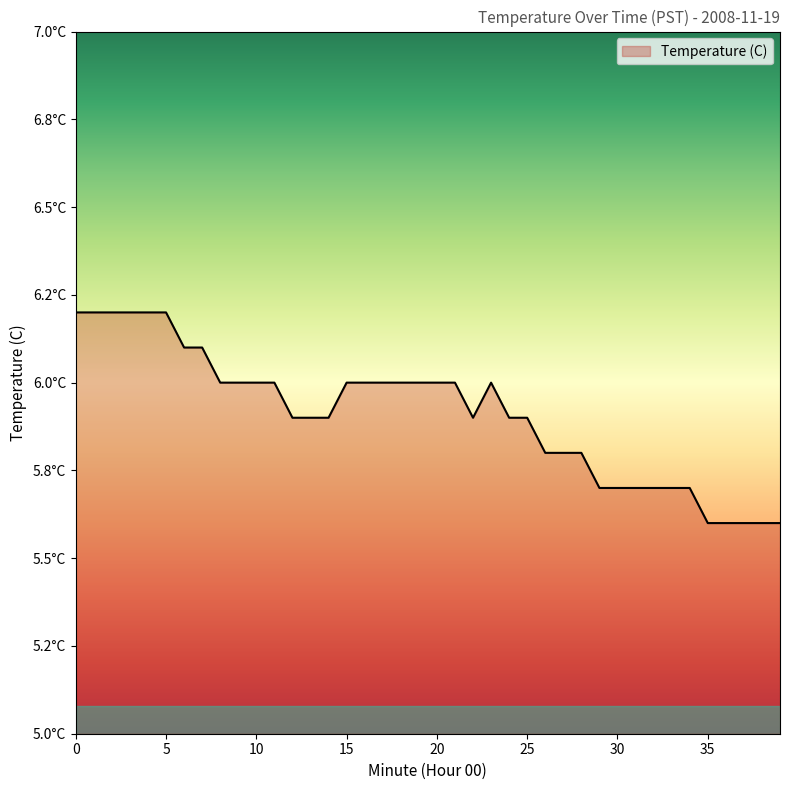

Where is the first local maximum?

23